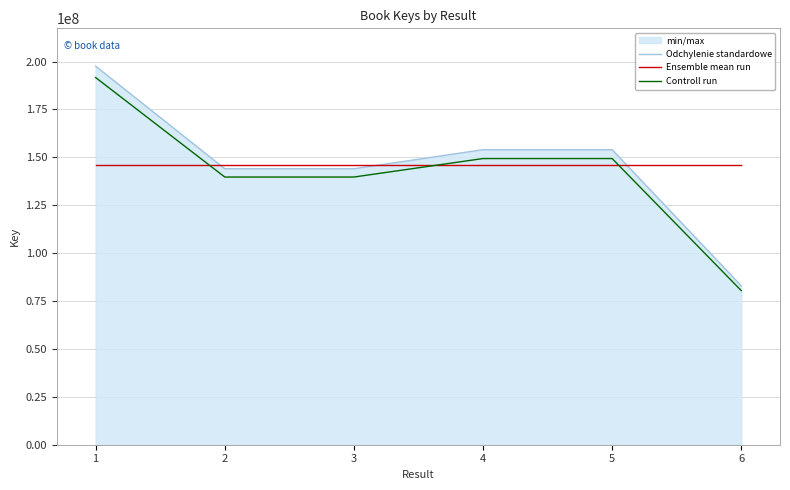

How many lines are shown in the chart?

3